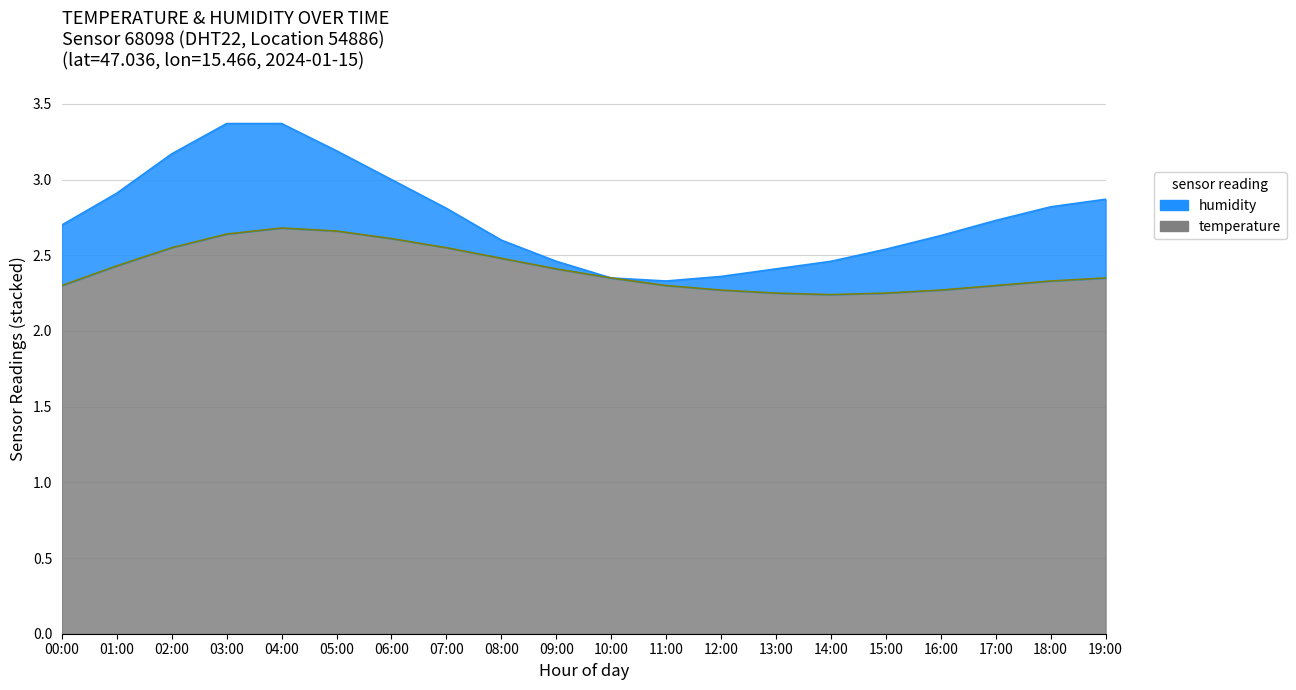

What is the label of the 15th point from the left?

14:00